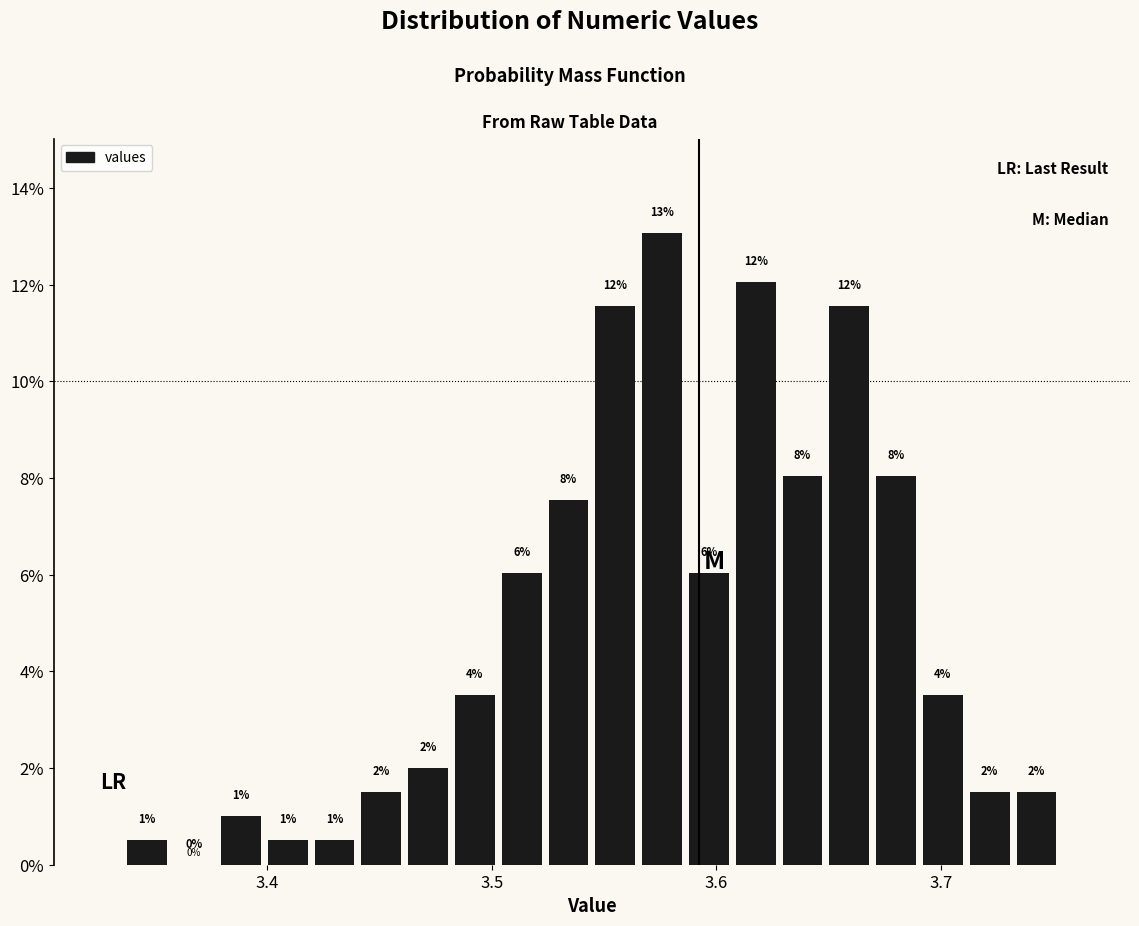

Around what value on the x-axis is the tallest bar? Give the approximate position of its centre, as read against the axis.

3.58